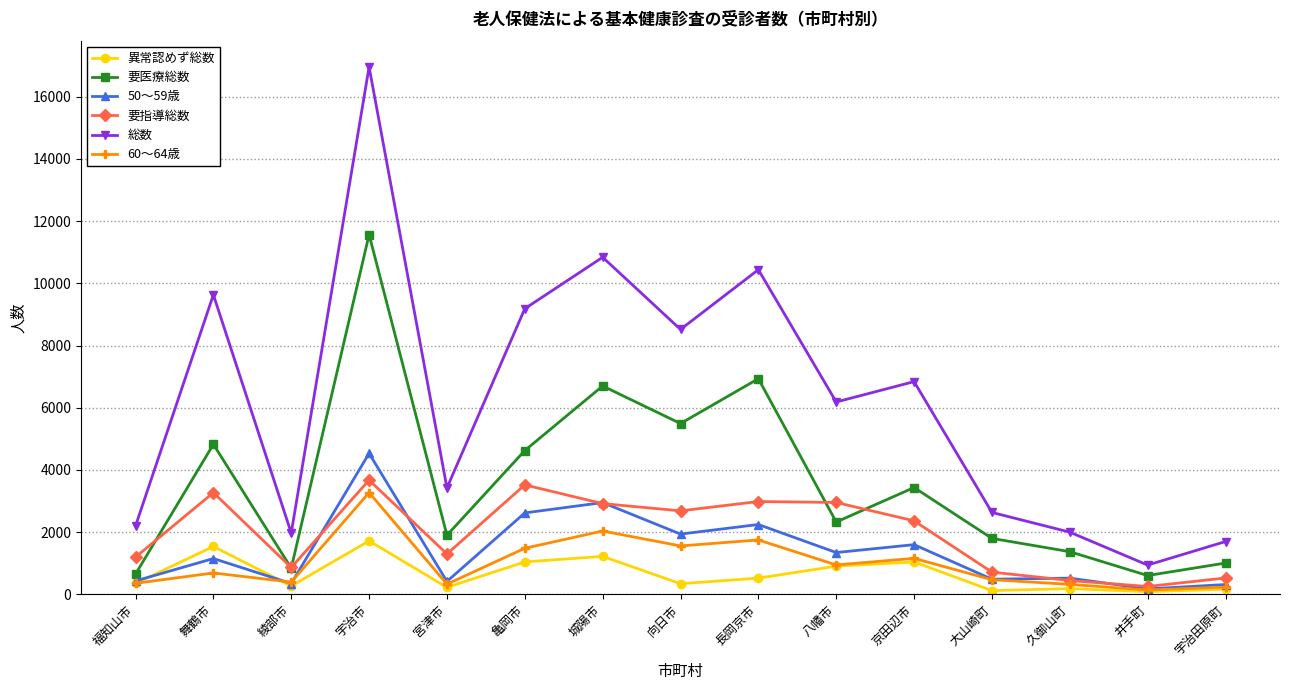

The 総数 series shows 11413 at 向日市. True or false?

False